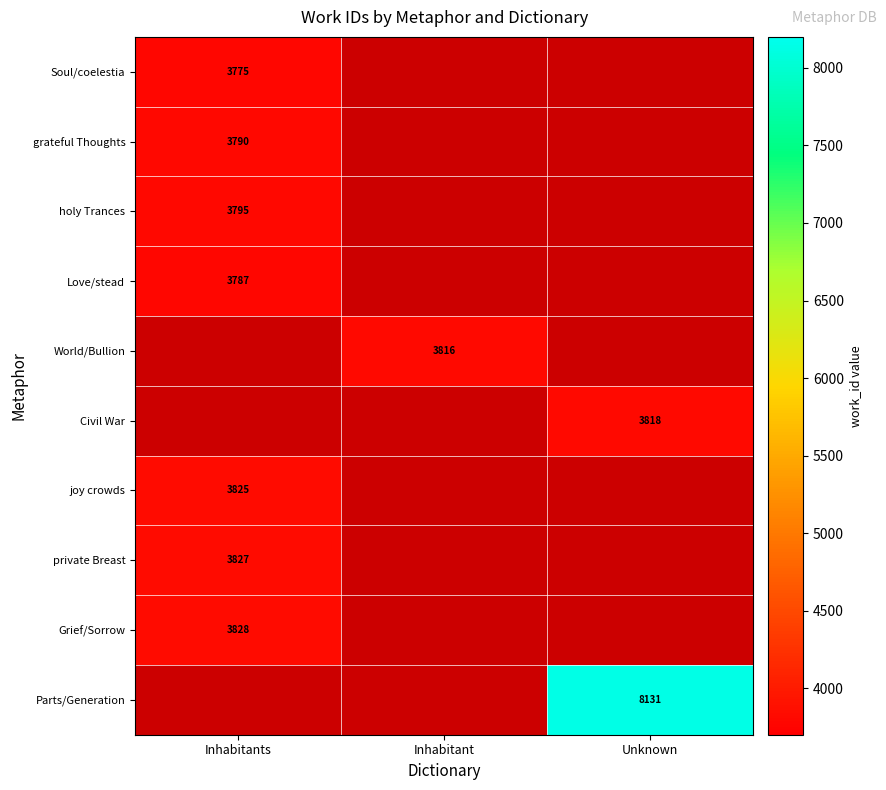

What is the lowest value of the holy Trances series?

3795.0